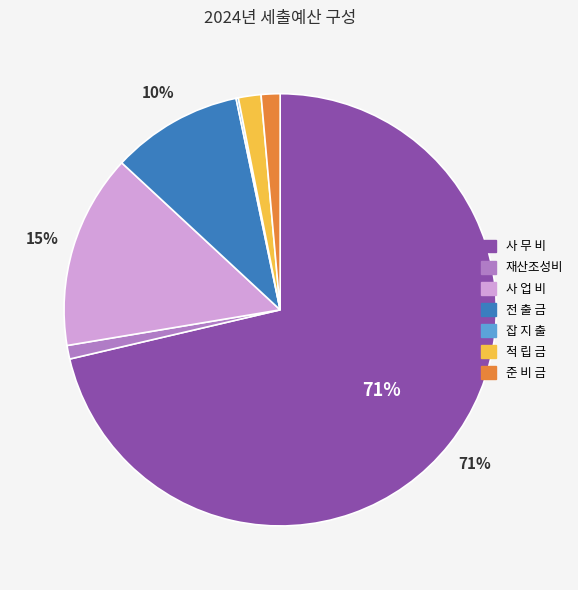

Is the sum of 전 출 금 and 사 무 비 greater than half?

Yes